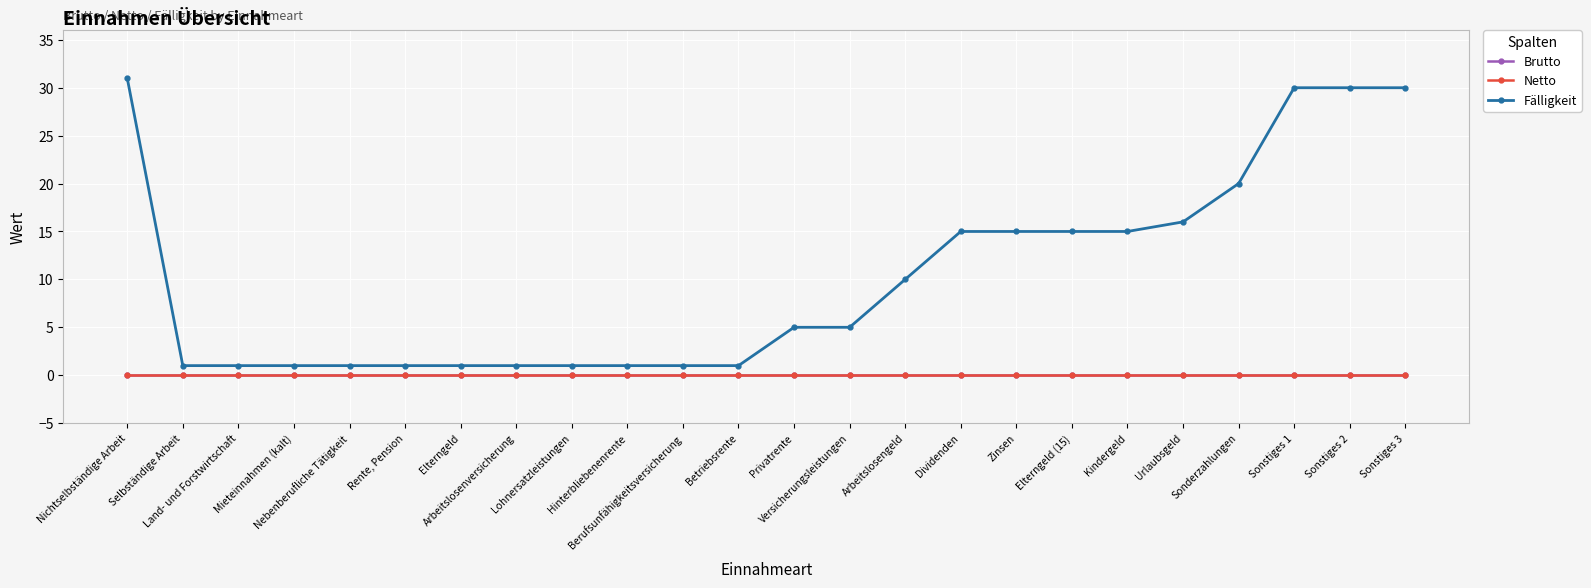

List the labels in order of Fälligkeit value, largest first.

Nichtselbständige Arbeit, Sonstiges 1, Sonstiges 2, Sonstiges 3, Sonderzahlungen, Urlaubsgeld, Dividenden, Zinsen, Elterngeld (15), Kindergeld, Arbeitslosengeld, Privatrente, Versicherungsleistungen, Selbständige Arbeit, Land- und Forstwirtschaft, Mieteinnahmen (kalt), Nebenberufliche Tätigkeit, Rente, Pension, Elterngeld, Arbeitslosenversicherung, Lohnersatzleistungen, Hinterbliebenenrente, Berufsunfähigkeitsversicherung, Betriebsrente